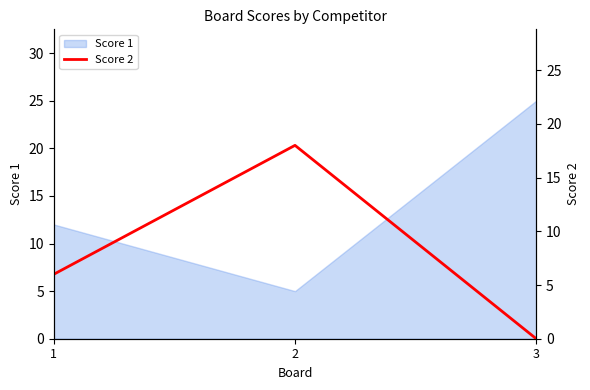

The value of Score 1 at 1 is 6. True or false?

False